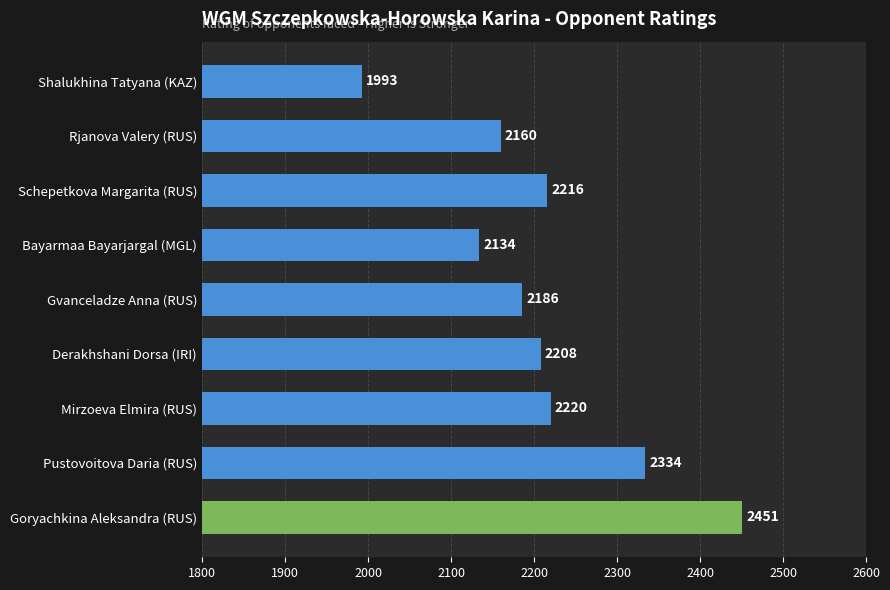

What is the difference between the values at Schepetkova Margarita (RUS) and Shalukhina Tatyana (KAZ)?

223